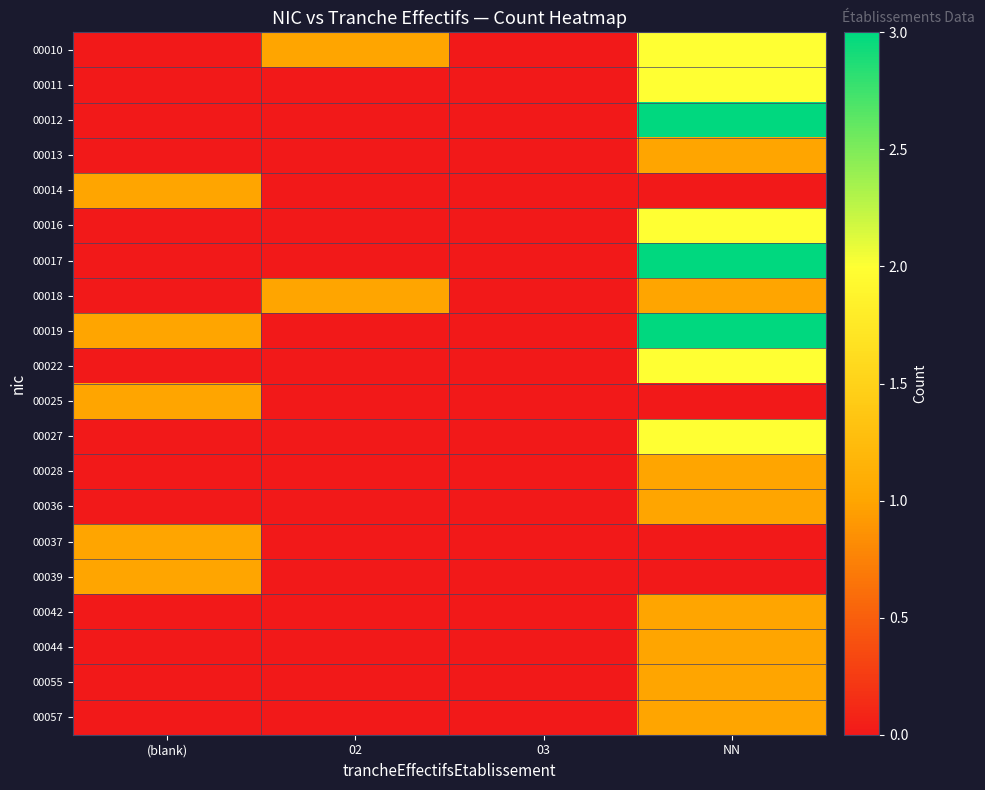

Which series has the largest range (max minus min)?

00012